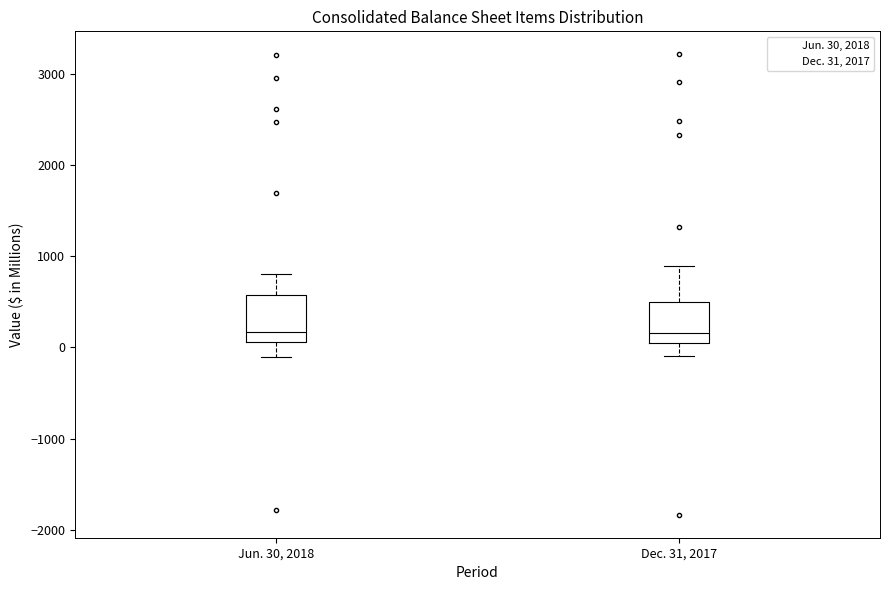

Where is the upper edge of the box for Jun. 30, 2018 on the y-axis? The values are not printed on the chart, so give them approximately, as read against the axis.

600